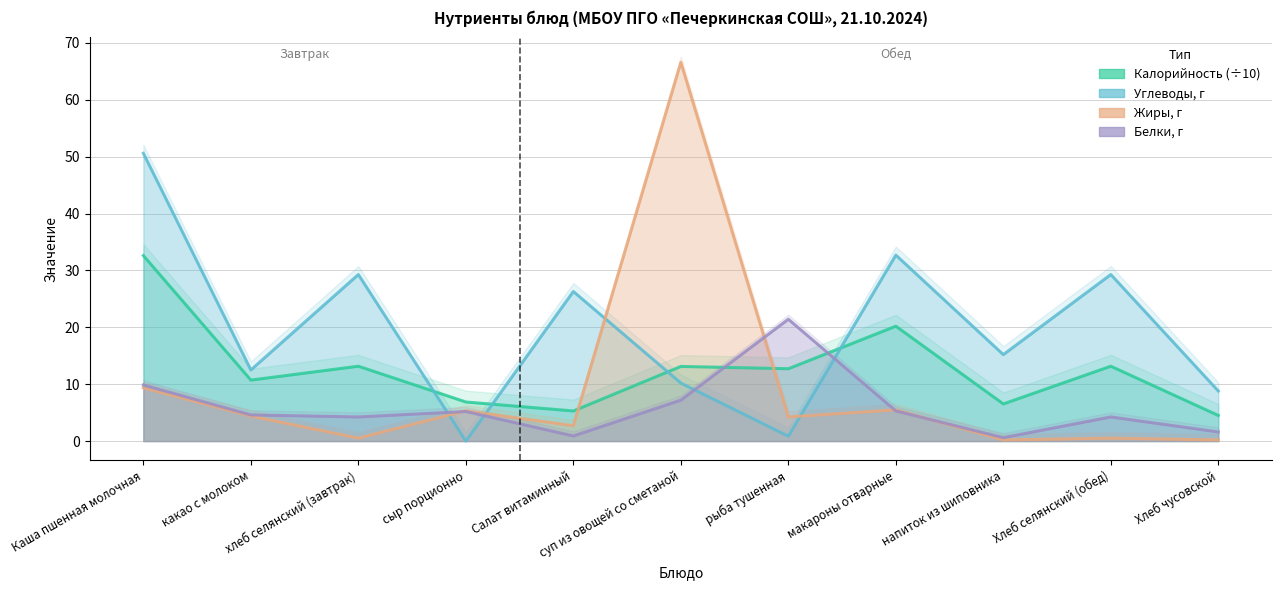

What is the difference between the maximum and minimum values in the Жиры, г series?

66.4